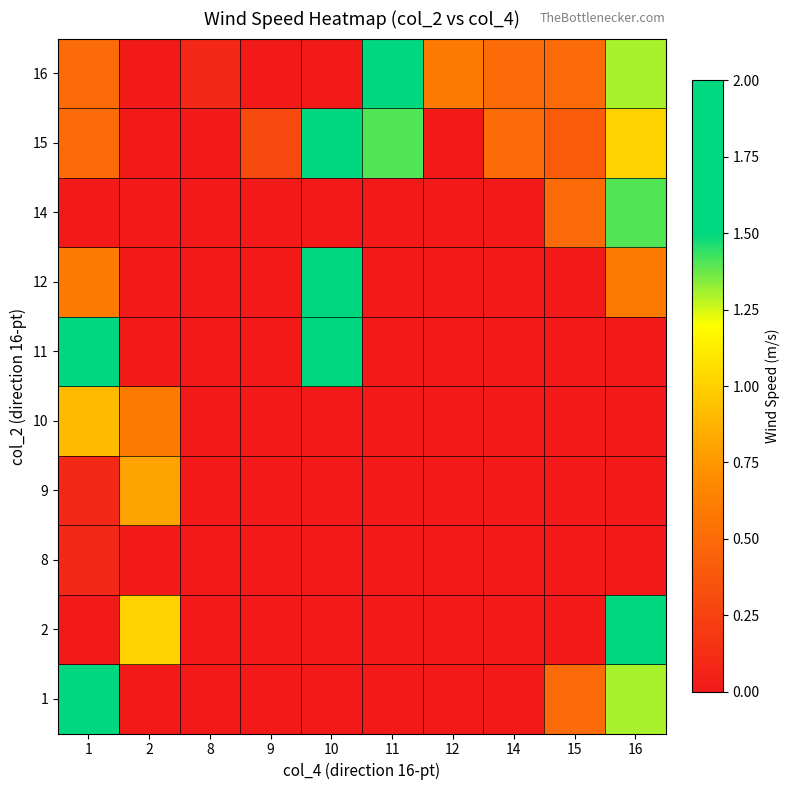

Which label corresponds to the smallest value in the chart?

2